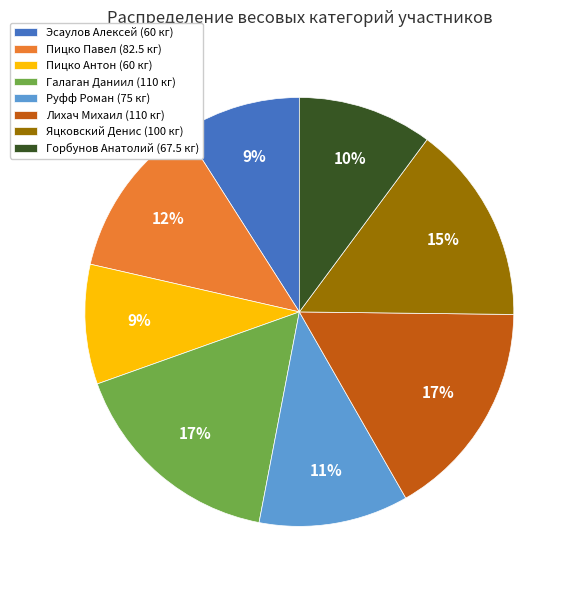

The Пицко Антон slice represents 9% of the pie. True or false?

True